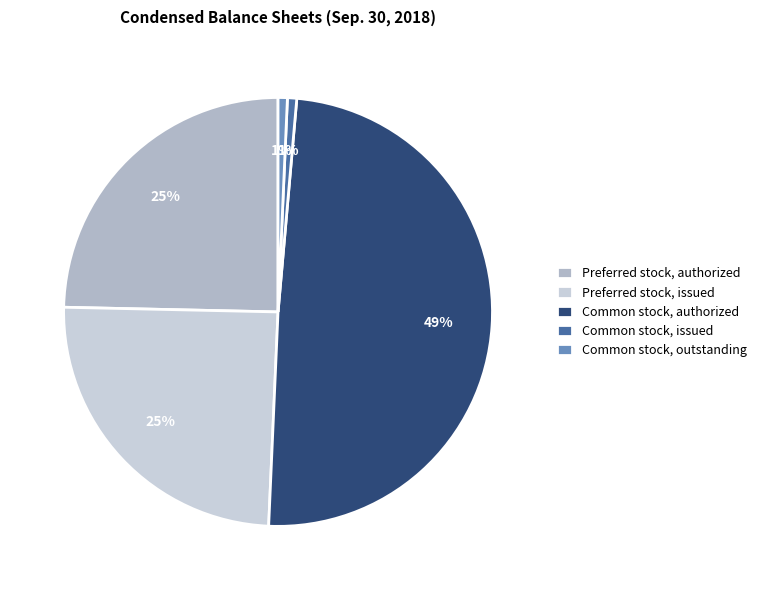

What percentage is the Common stock, outstanding slice, to the nearest percent?

1%